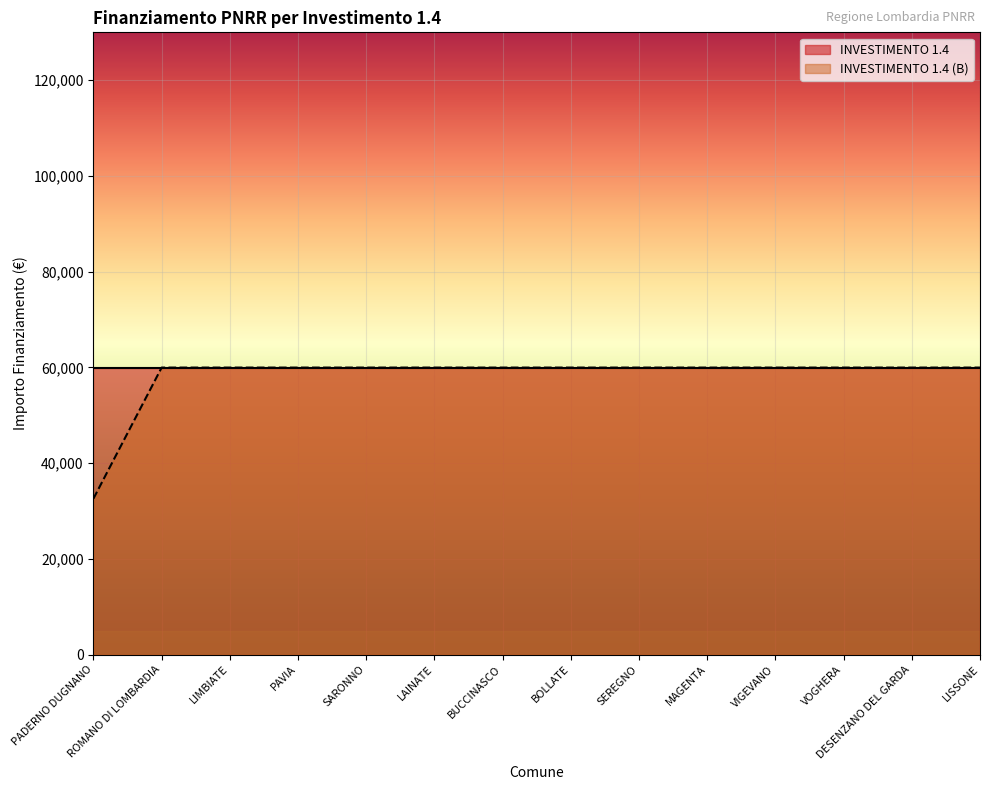

What is the average value?

58010